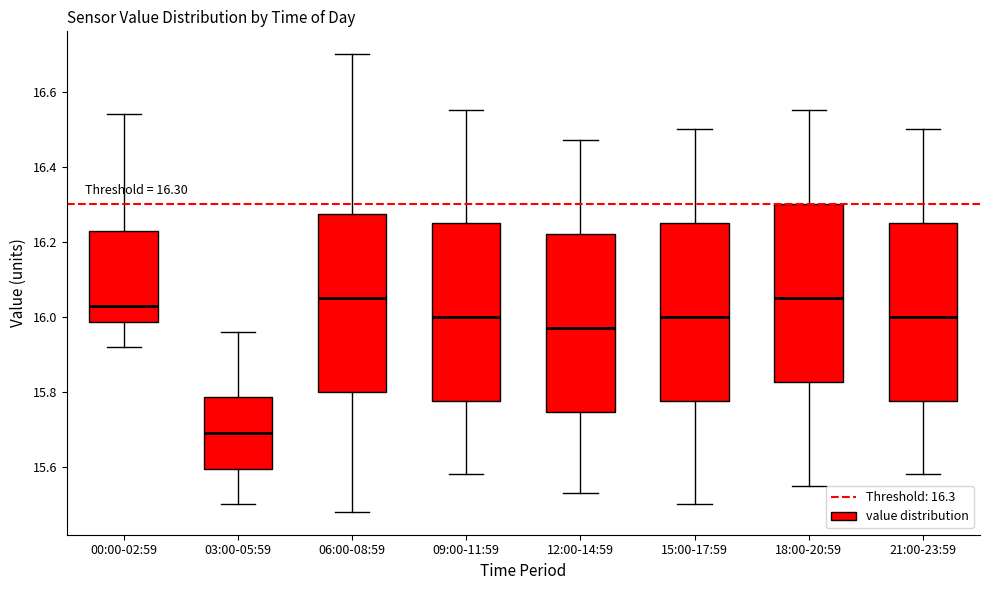

Which box's median line is the lowest?

03:00-05:59